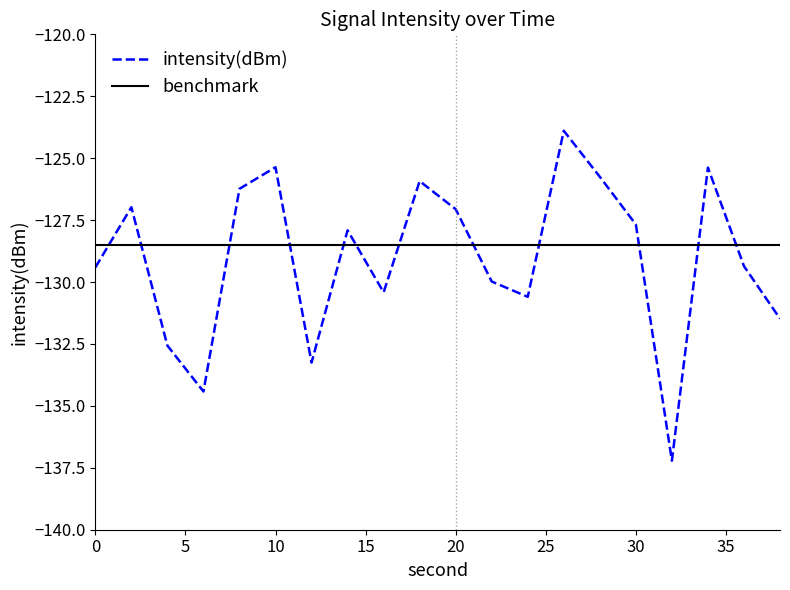

Reading left to right, what are all the values shown in this chart?

intensity(dBm): -129.4	-127.0	-132.6	-134.4	-126.2	-125.4	-133.3	-127.9	-130.4	-125.9	-127.1	-130.0	-130.6	-123.9	-125.8	-127.7	-137.2	-125.4	-129.4	-131.5
benchmark: -128.5	-128.5	-128.5	-128.5	-128.5	-128.5	-128.5	-128.5	-128.5	-128.5	-128.5	-128.5	-128.5	-128.5	-128.5	-128.5	-128.5	-128.5	-128.5	-128.5